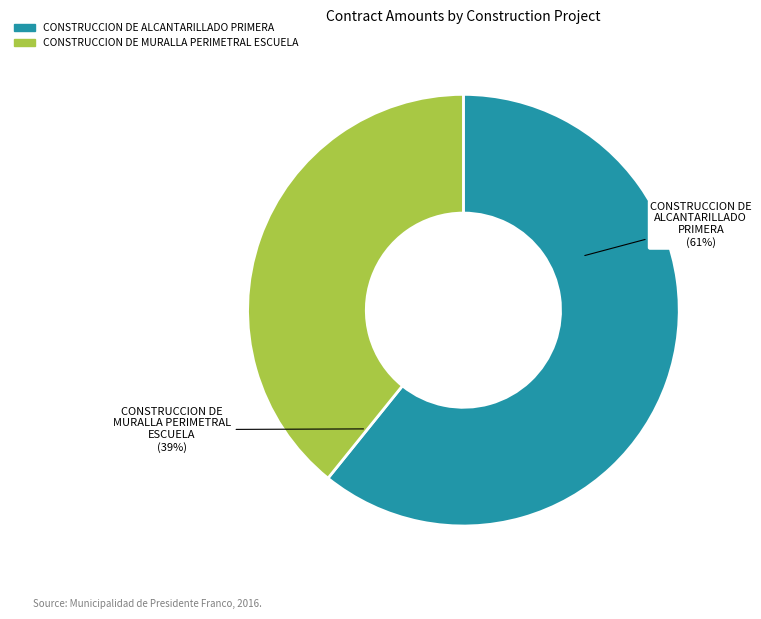

To the nearest percent, what percentage of the pie is CONSTRUCCION DE ALCANTARILLADO PRIMERA?

61%